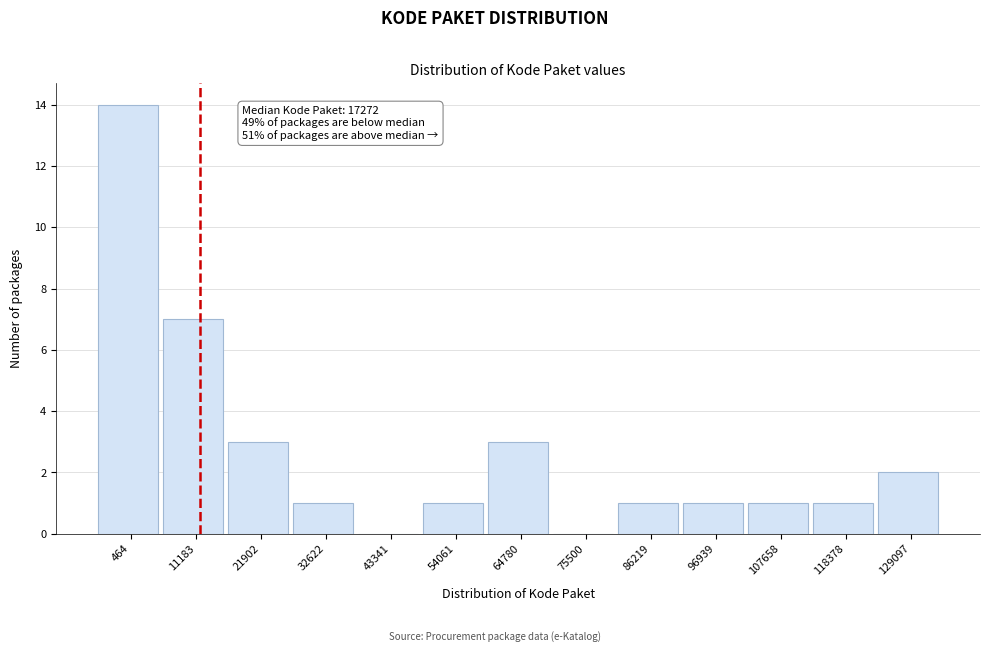

Reading right to left, list all the values displayed in this chart.

129097=2	118378=1	107658=1	96939=1	86219=1	75500=0	64780=3	54061=1	43341=0	32622=1	21902=3	11183=7	464=14